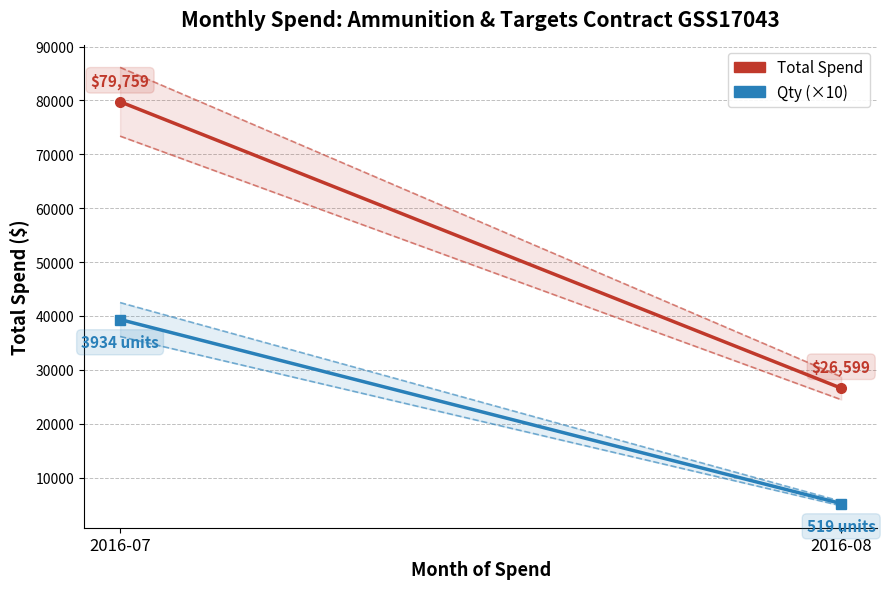

What is the value of the Qty (×10) point at the 2nd from the left?

5190.0